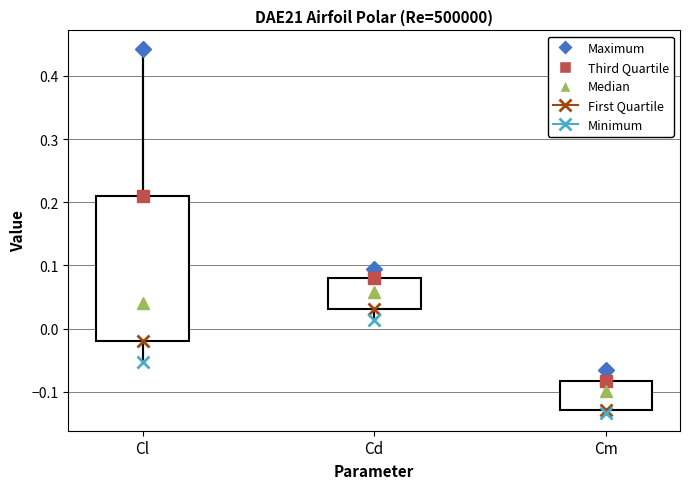

Which box has the highest median line?

Cd